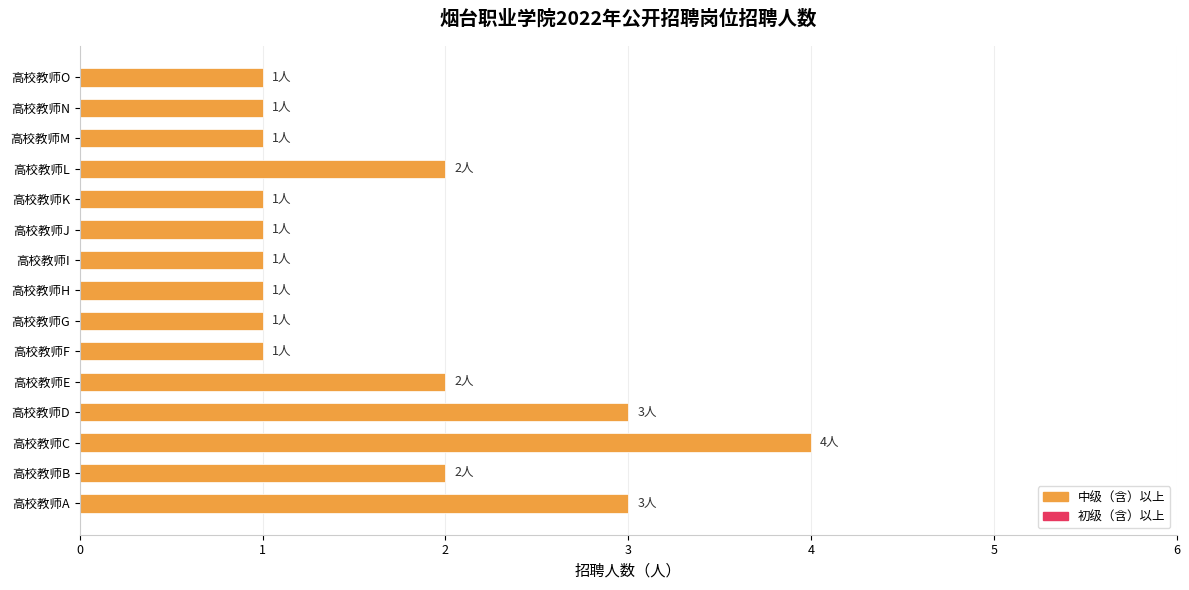

Does the chart contain stacked bars?

No